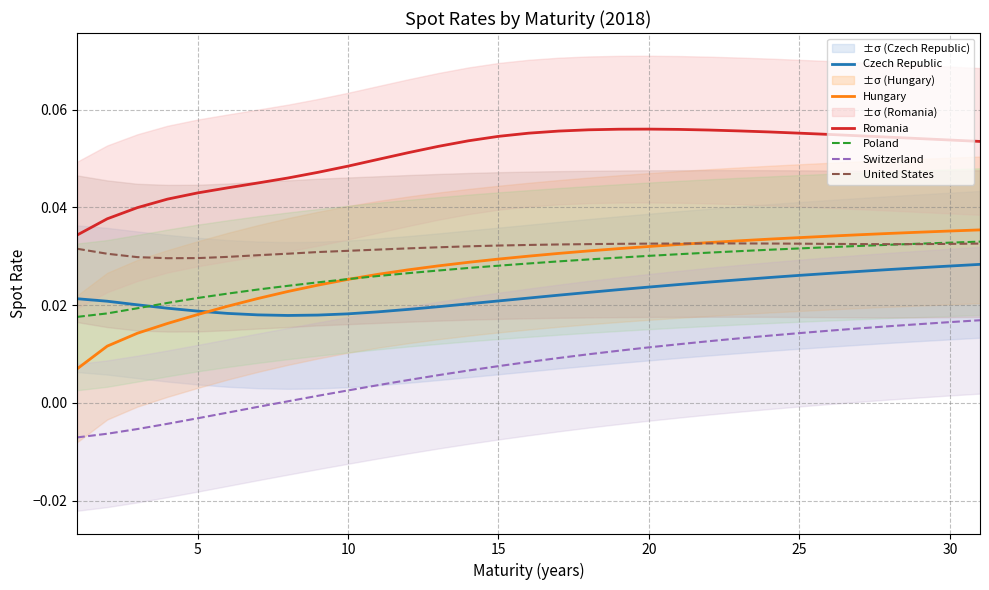

List the series in order of their peak value, highest first.

Romania, Hungary, Poland, United States, Czech Republic, Switzerland